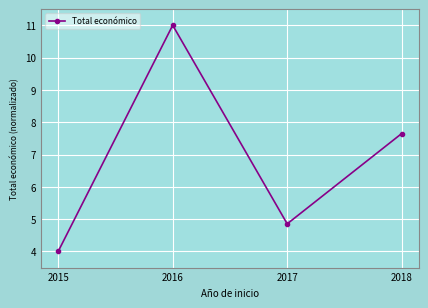

Does the chart display data point markers on the line(s)?

Yes